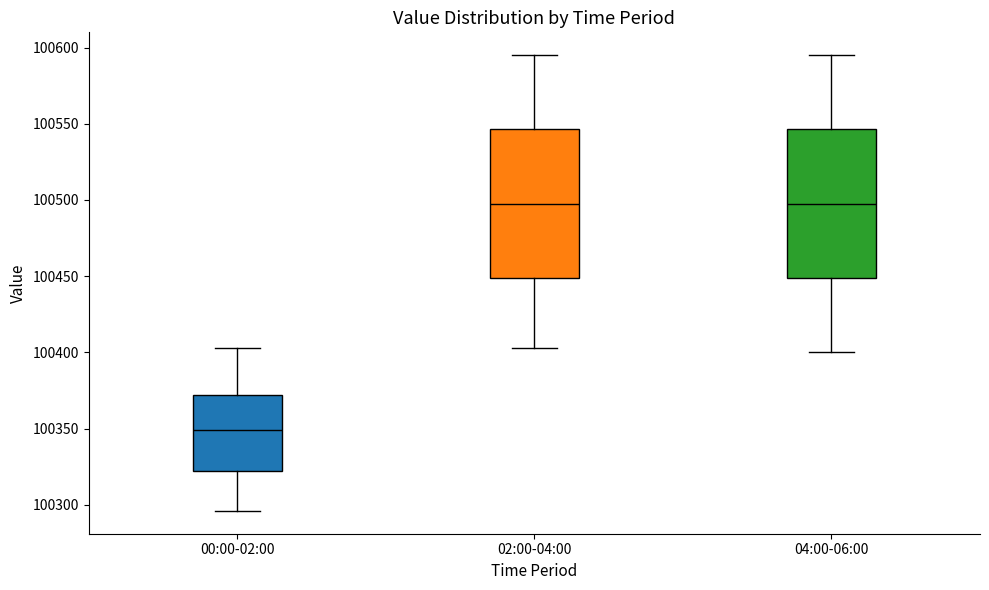

Reading left to right, read every box against the y-axis: the position of its median line, the range the box covers, and the ends of its whiskers. The values are not printed on the chart, so give them approximately, as read against the axis.

00:00-02:00: median 100350, box 100325 to 100370, whiskers 100295 to 100405
02:00-04:00: median 100500, box 100450 to 100545, whiskers 100405 to 100595
04:00-06:00: median 100500, box 100450 to 100545, whiskers 100400 to 100595